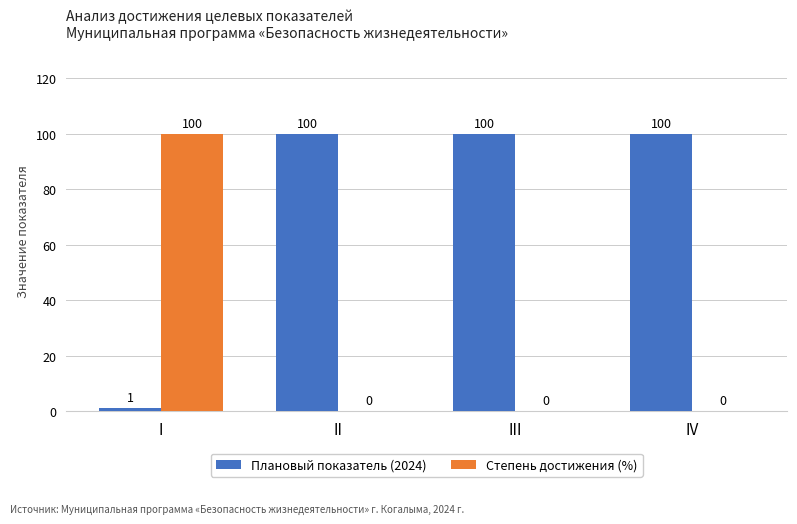

What is the sum of all Плановый показатель (2024) values?

301